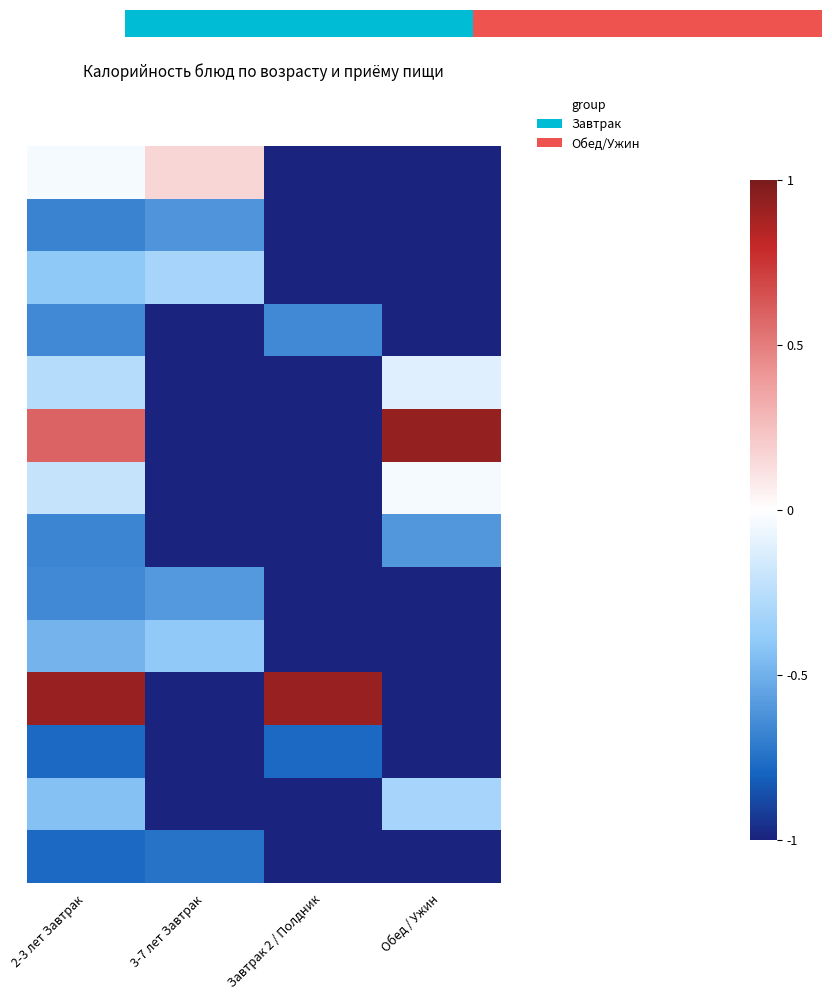

What is the difference between the highest and lowest values at Обед / Ужин?

1.9